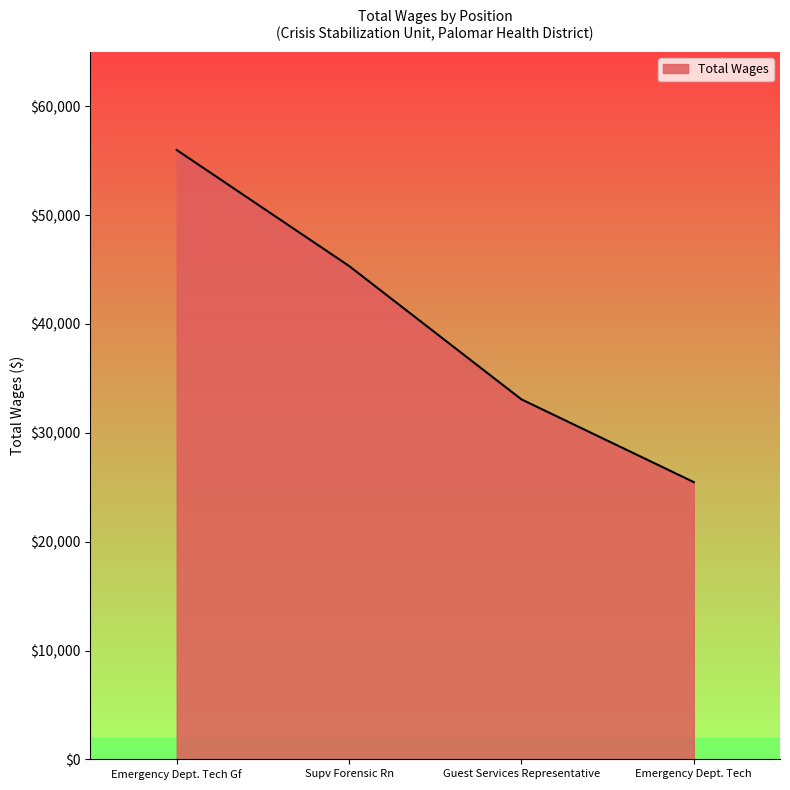

The value at Supv Forensic Rn is 24985. True or false?

False